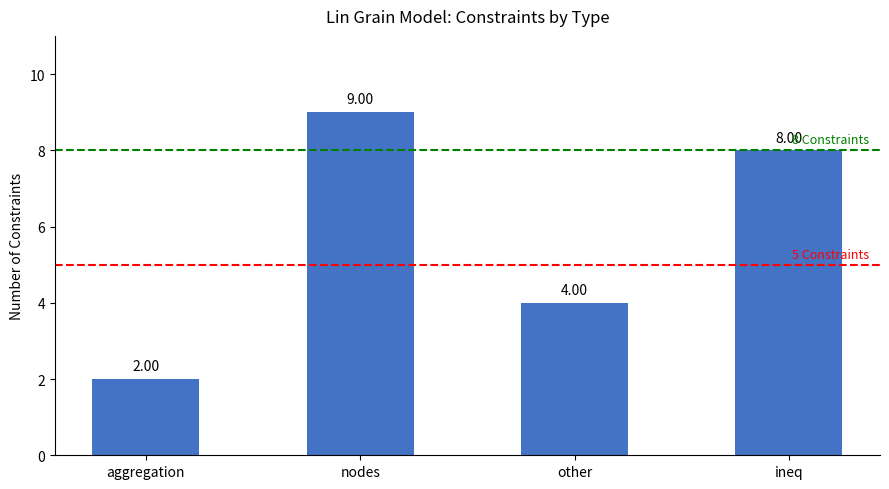

What is the average value?

6